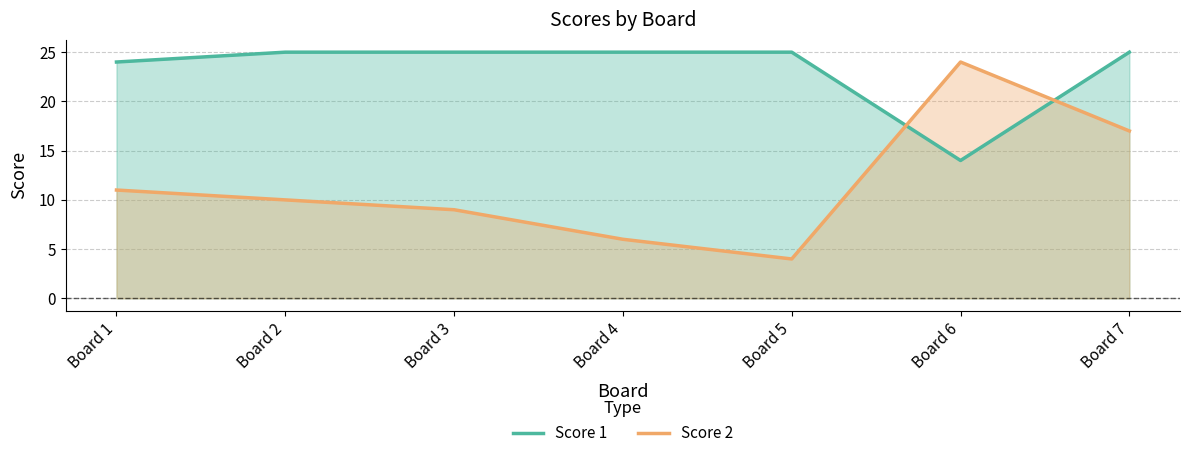

How many data points in Score 1 are less than 25?

2